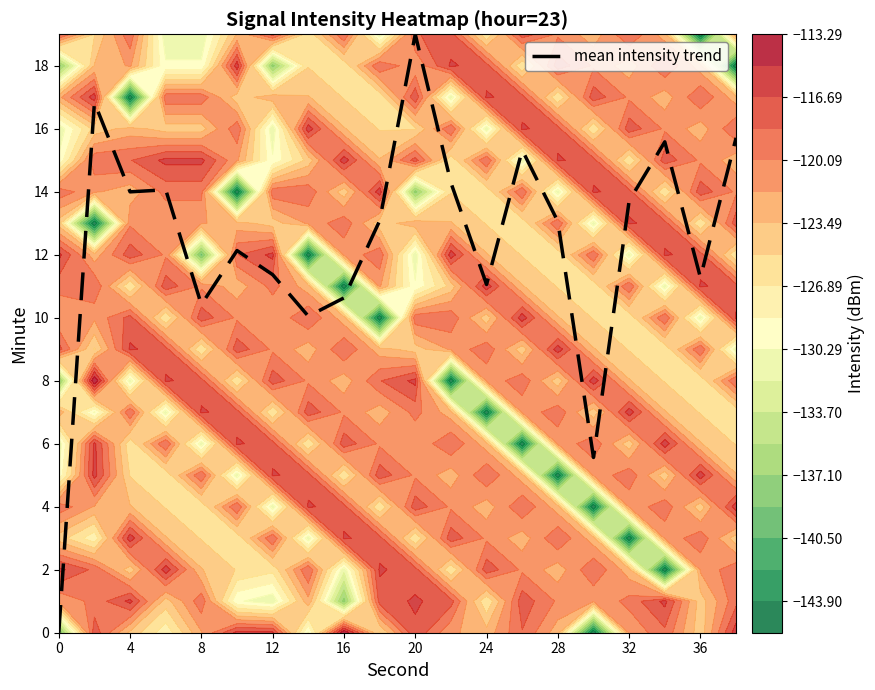

Is it true that mean intensity trend equals 11.3 at 36?

True